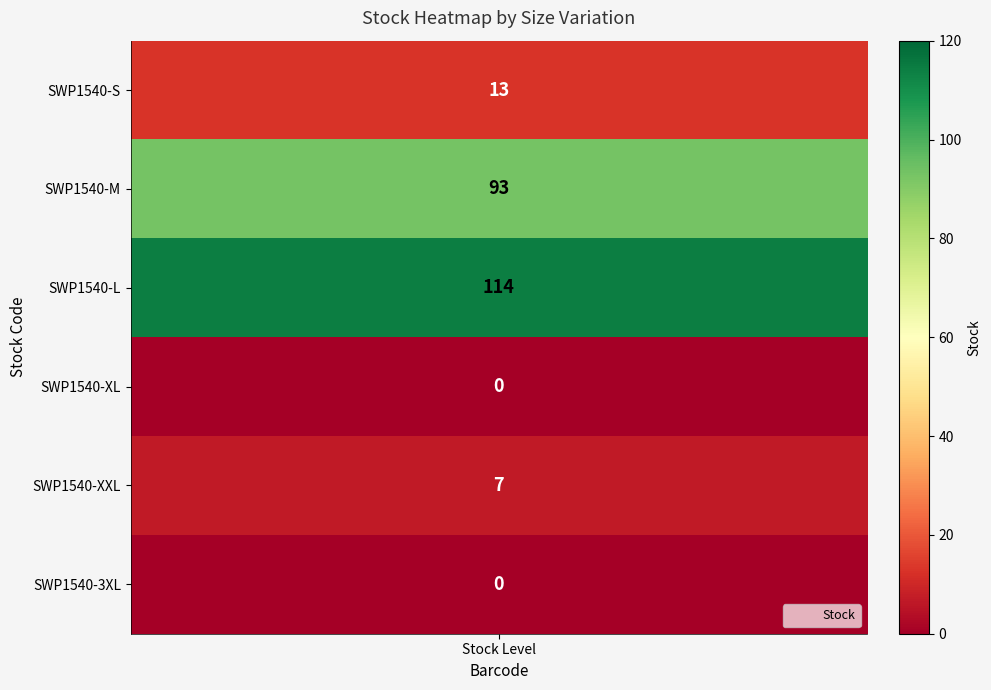

Rank the categories by value from highest to lowest.

SWP1540-L, SWP1540-M, SWP1540-S, SWP1540-XXL, SWP1540-XL, SWP1540-3XL